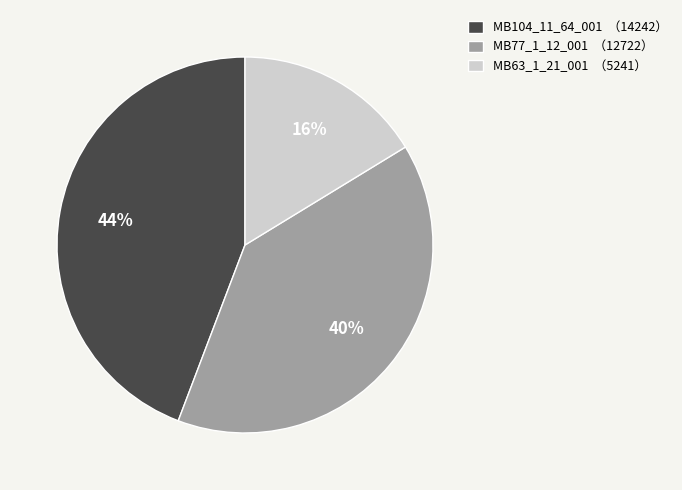

Which has a higher value, MB63_1_21_001 or MB104_11_64_001?

MB104_11_64_001